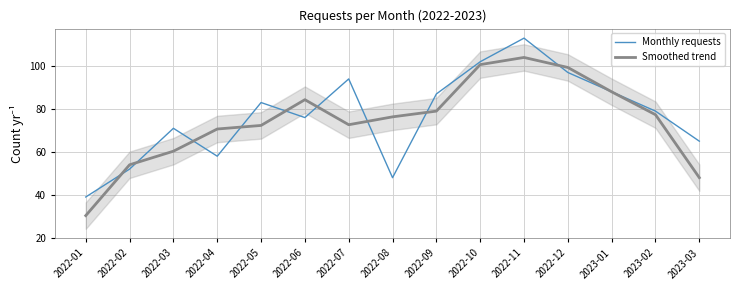

The value of Monthly requests at 2022-07 is 94.0. True or false?

True